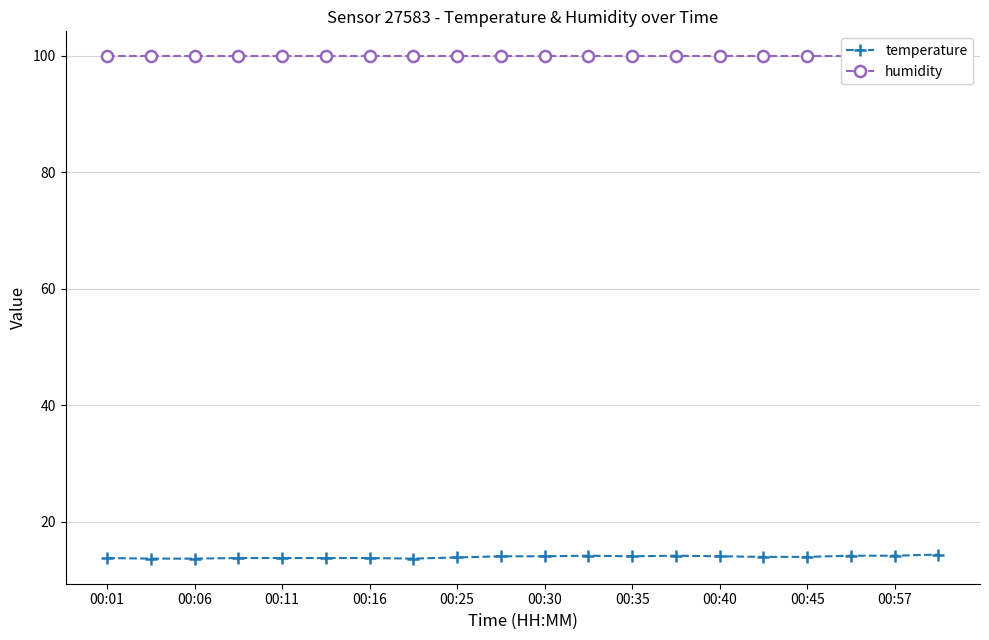

Rank the series by their maximum value, from lowest to highest.

temperature, humidity